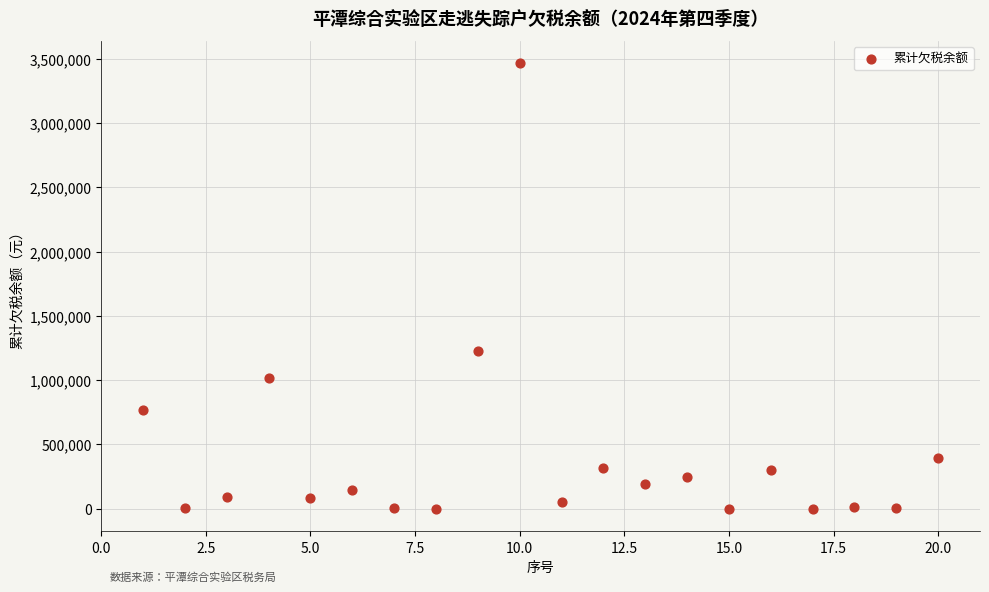

What Y value in the scatter plot is closest to 1733301?

1229301.7